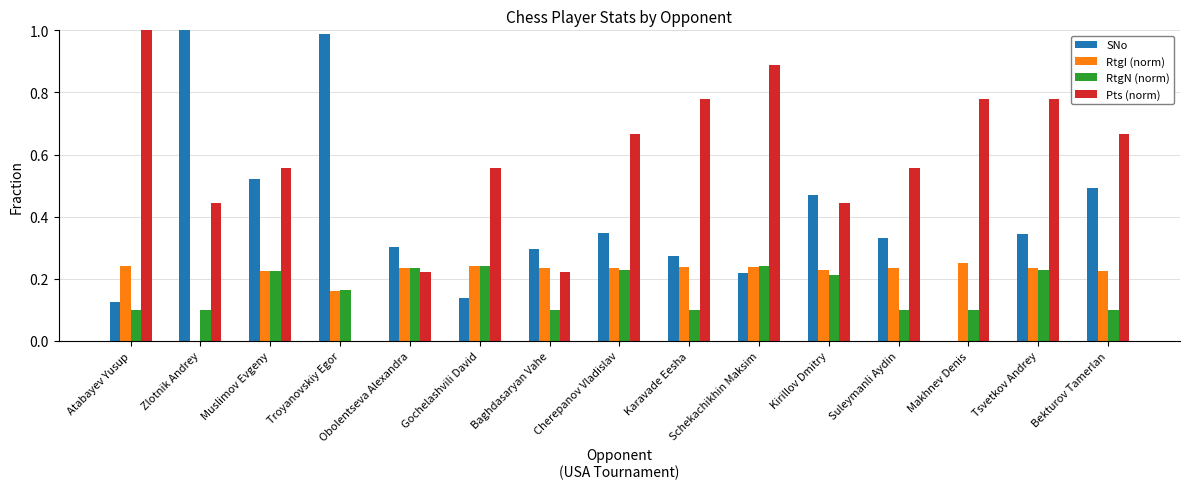

The value of RtgN (norm) at Baghdasaryan Vahe is 0.1. True or false?

True